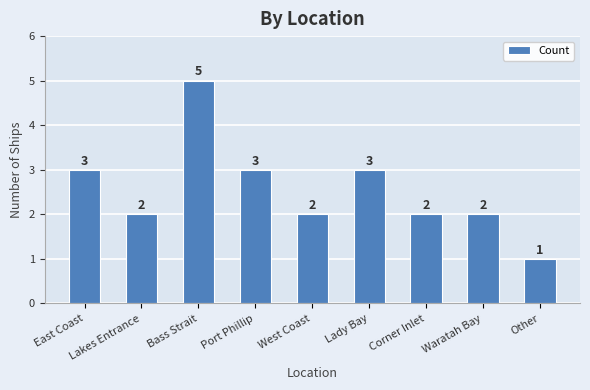

What is the average value?

3